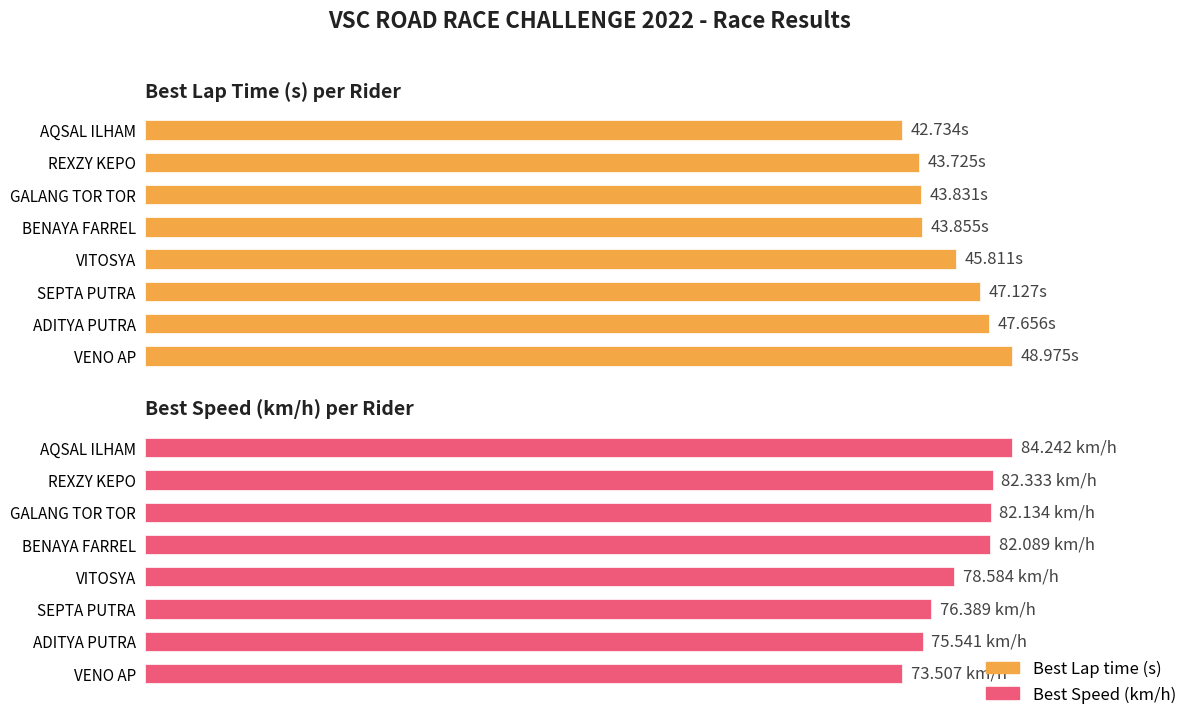

Which series has the largest total across all categories?

Best Speed